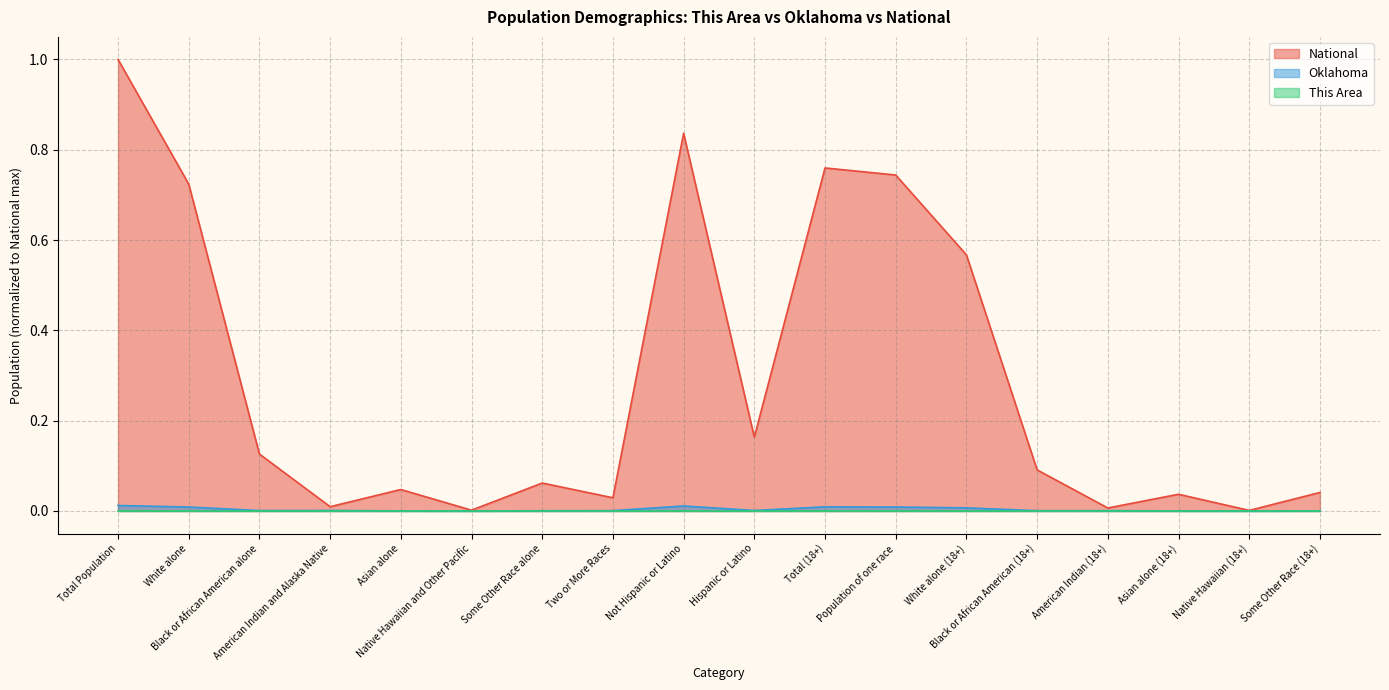

What is the label of the 13th point from the left?

White alone (18+)